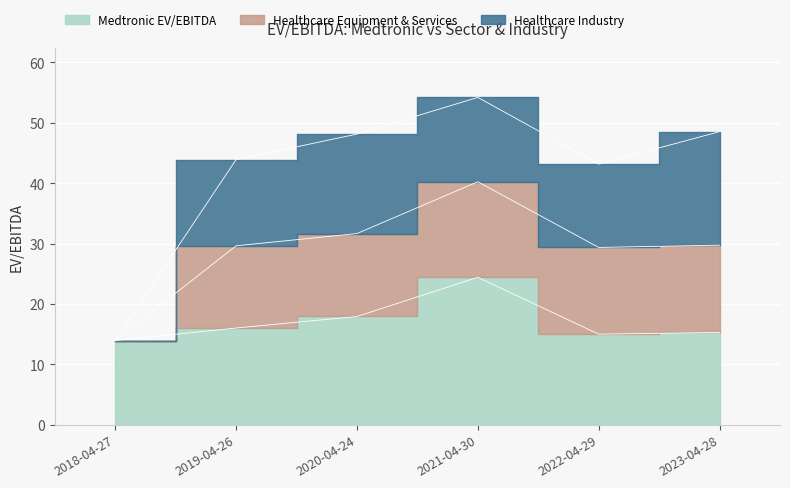

At which category does the chart reach its peak across all series?

2021-04-30